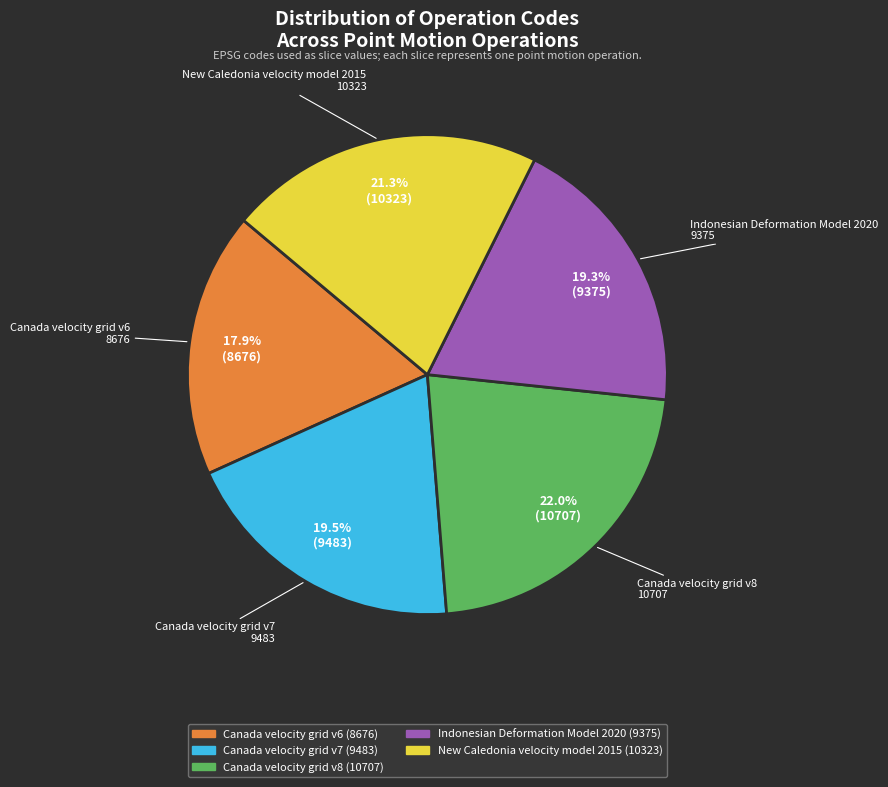

To the nearest percent, what portion does Canada velocity grid v6 represent?

18%